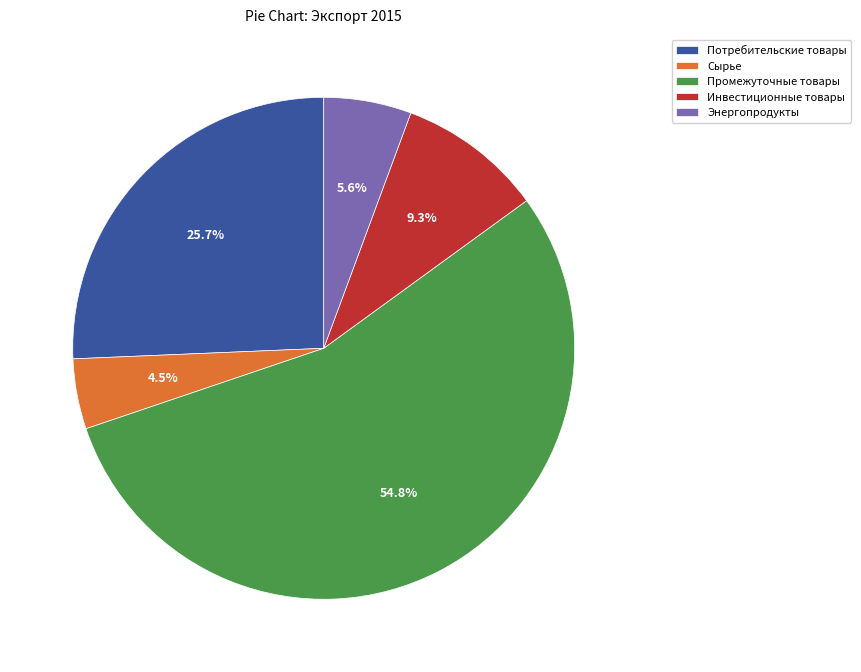

Which has a higher value, Промежуточные товары or Сырье?

Промежуточные товары